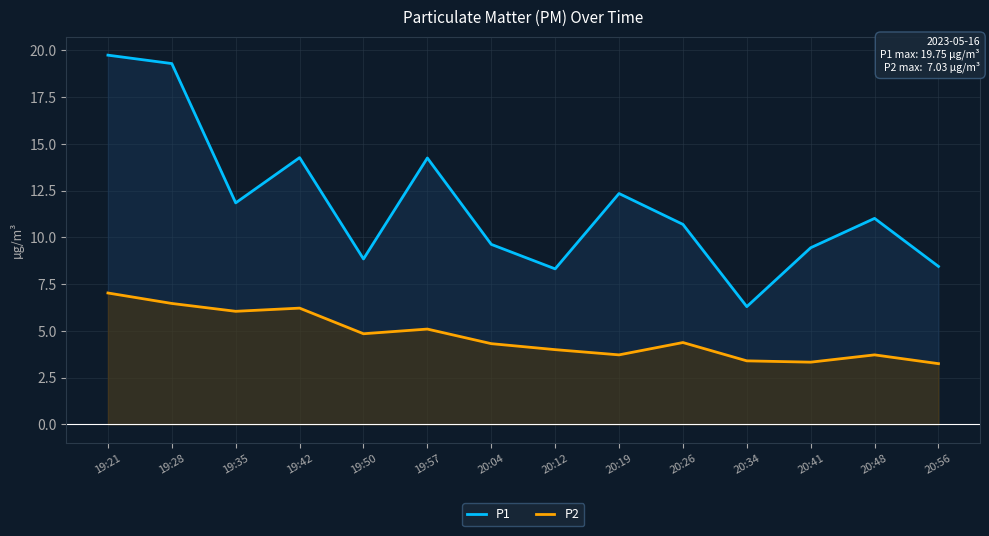

At 20:34, list the series in order from smallest to largest.

P2, P1